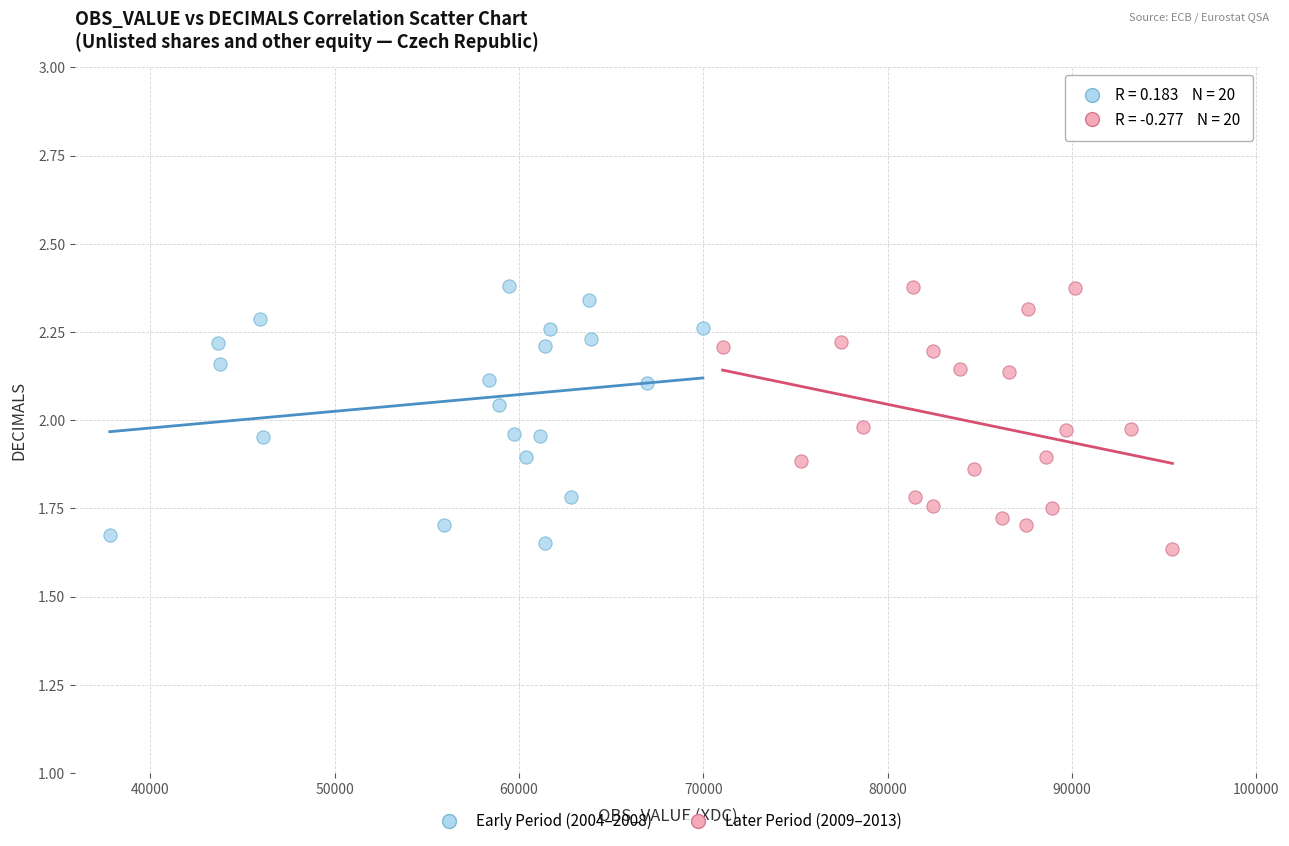

What are all the series names shown in the legend?

Early Period (2004–2008), Later Period (2009–2013)